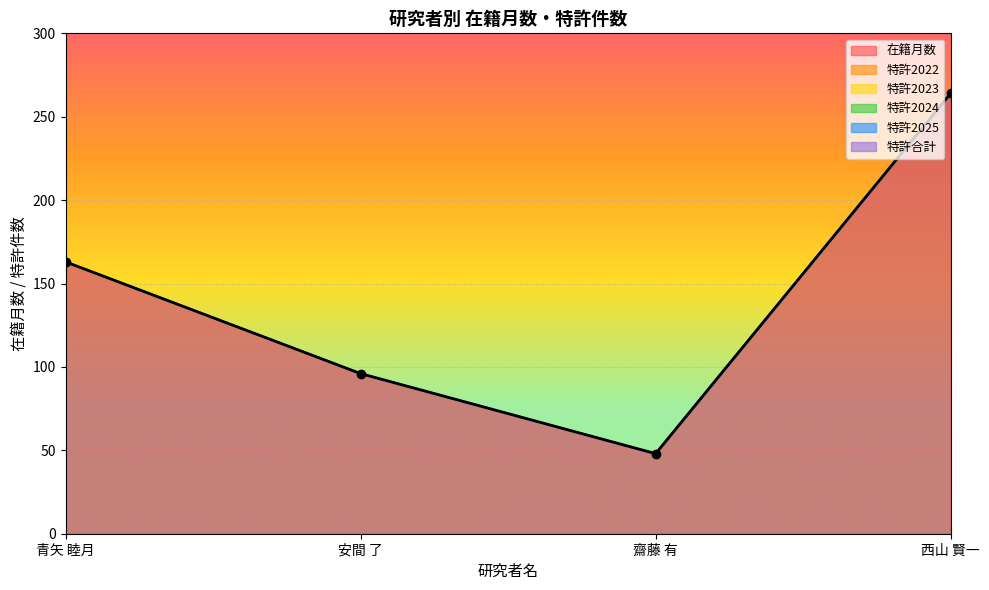

Reading right to left, list all the values displayed in this chart.

在籍月数: 264	48	96	163
特許2022: 0	0	0	0
特許2023: 0	0	0	0
特許2024: 0	0	0	0
特許2025: 0	0	0	0
特許合計: 0	0	0	0